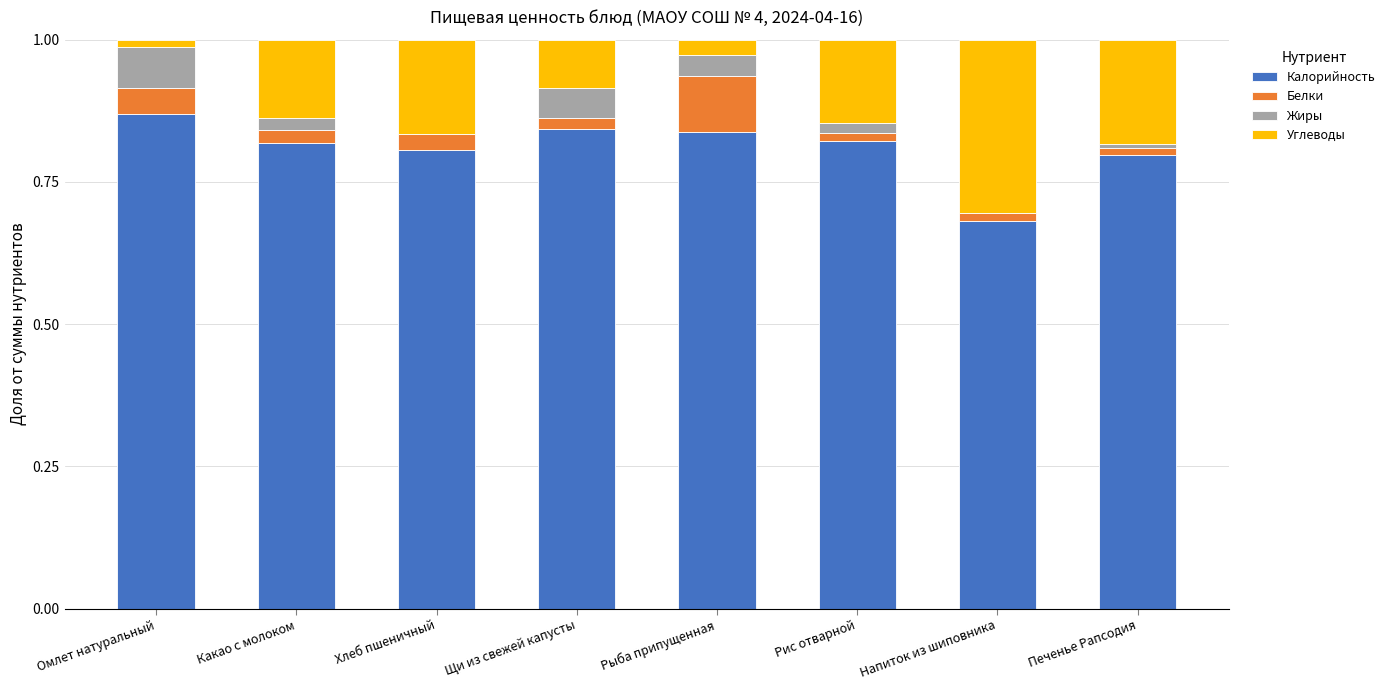

Is it true that Калорийность equals 0.8 at Печенье Рапсодия?

True